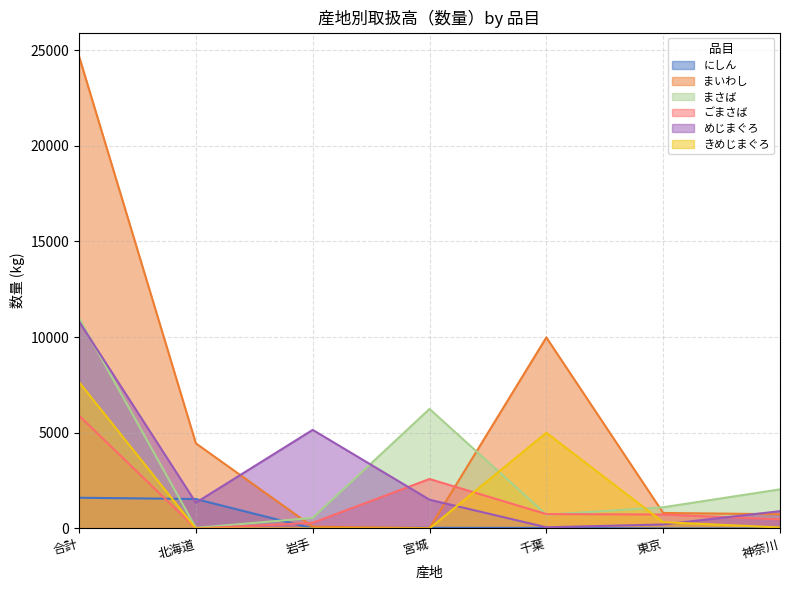

The ごまさば series shows 10595 at 合計. True or false?

False